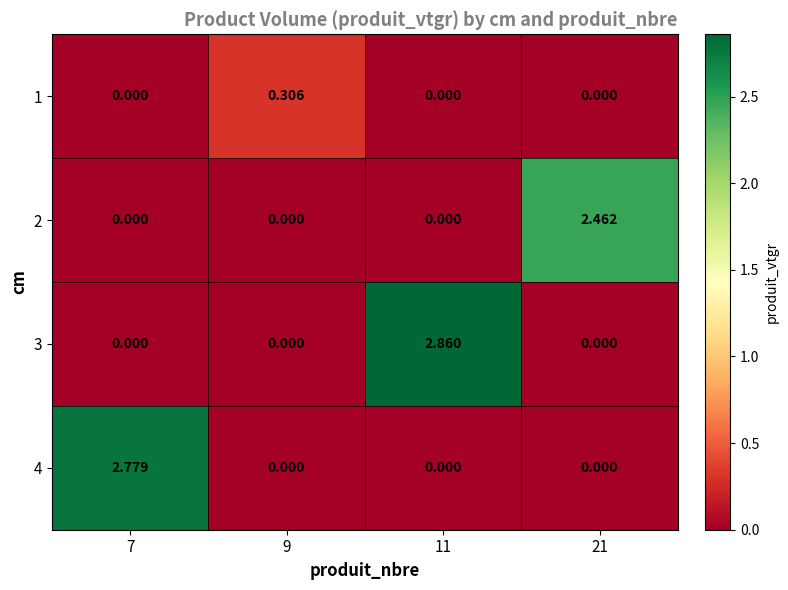

Reading left to right, what are all the values shown in this chart?

1: 7=0.0	9=0.3	11=0.0	21=0.0
2: 7=0.0	9=0.0	11=0.0	21=2.5
3: 7=0.0	9=0.0	11=2.9	21=0.0
4: 7=2.8	9=0.0	11=0.0	21=0.0